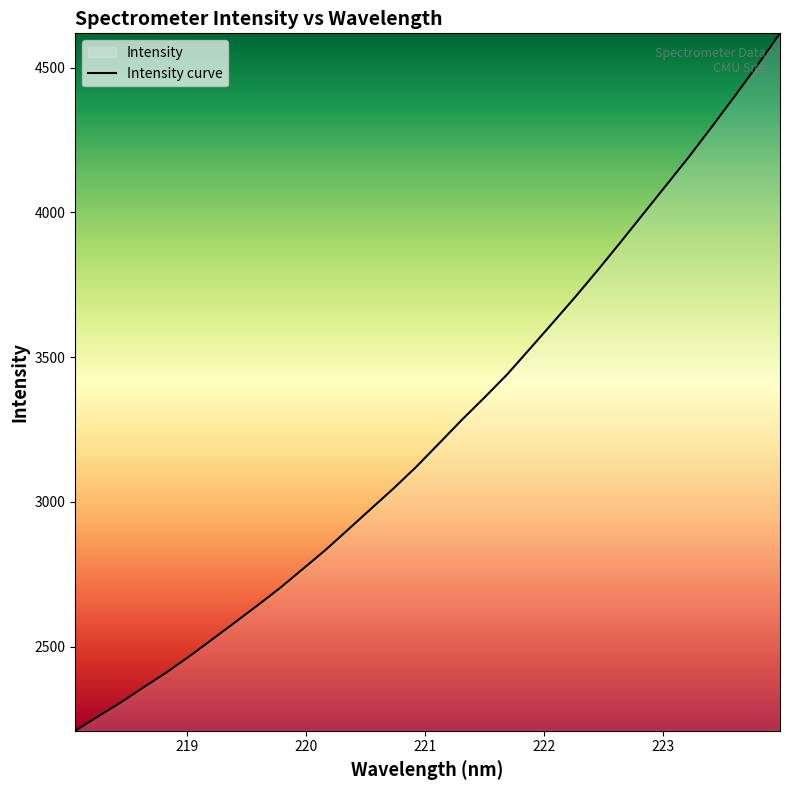

What is the maximum value shown in the chart?

4618.2